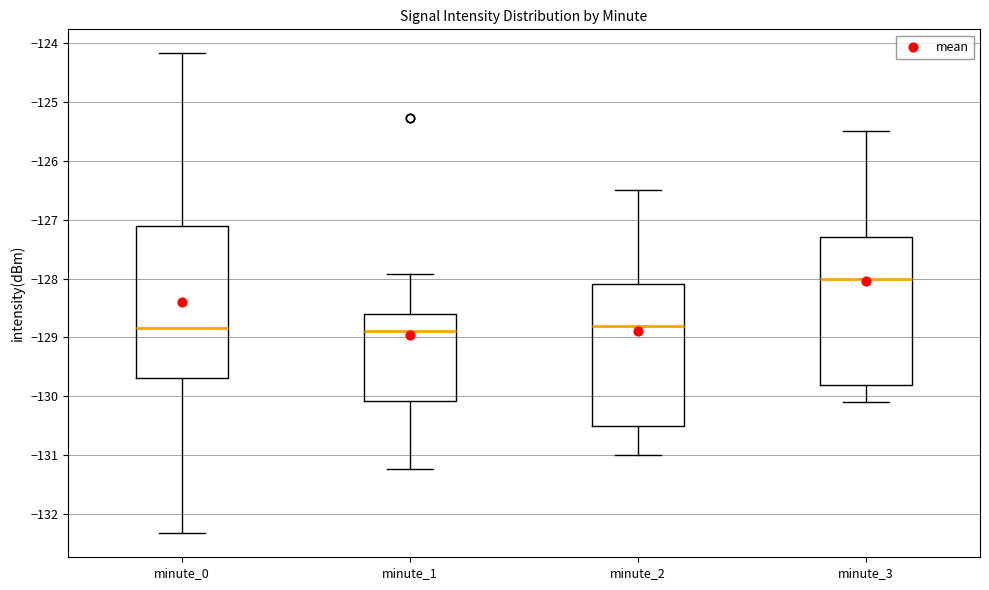

Where is the lower edge of the box for minute_3 on the y-axis? The values are not printed on the chart, so give them approximately, as read against the axis.

-129.8